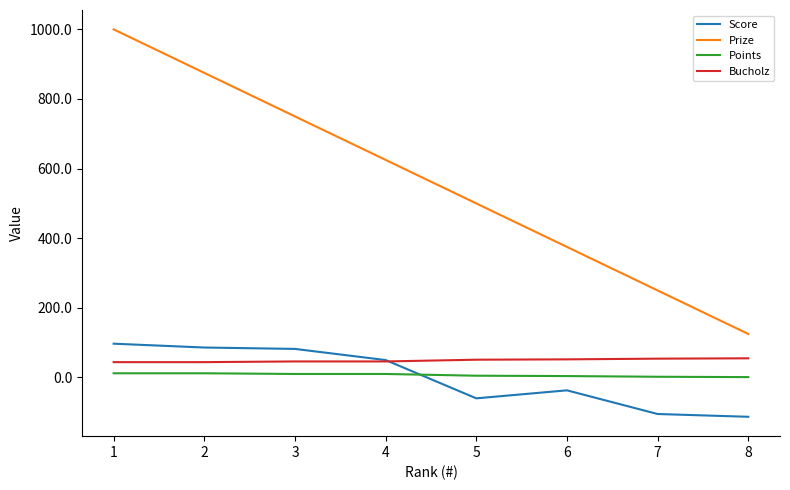

Where does the Prize series first go above 625?

1